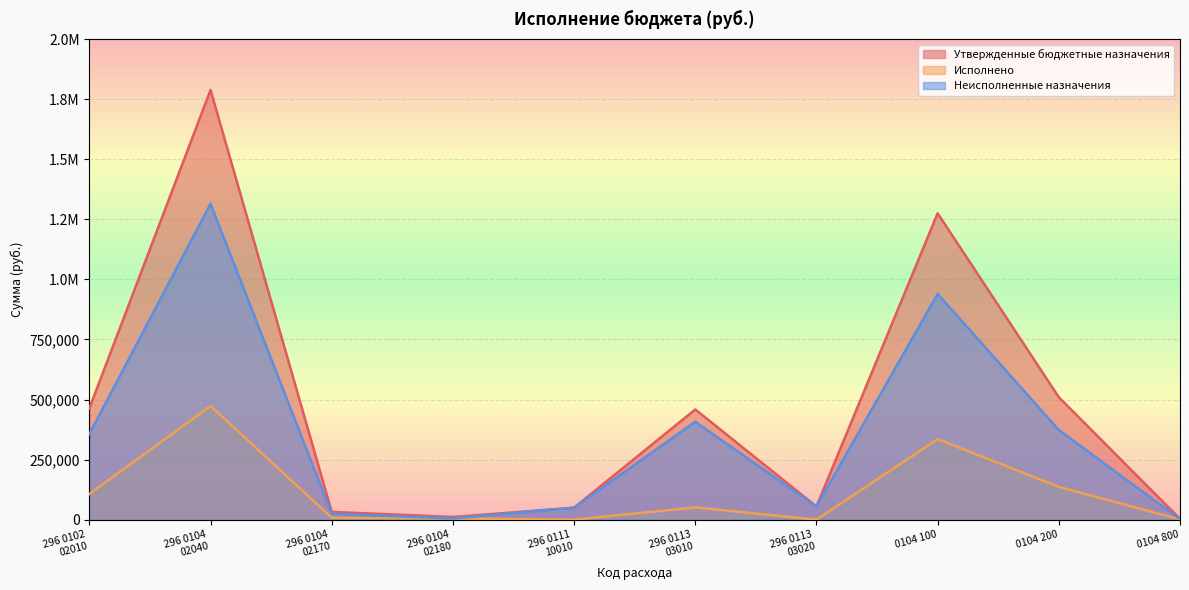

Which series has the largest total across all categories?

Утвержденные бюджетные назначения